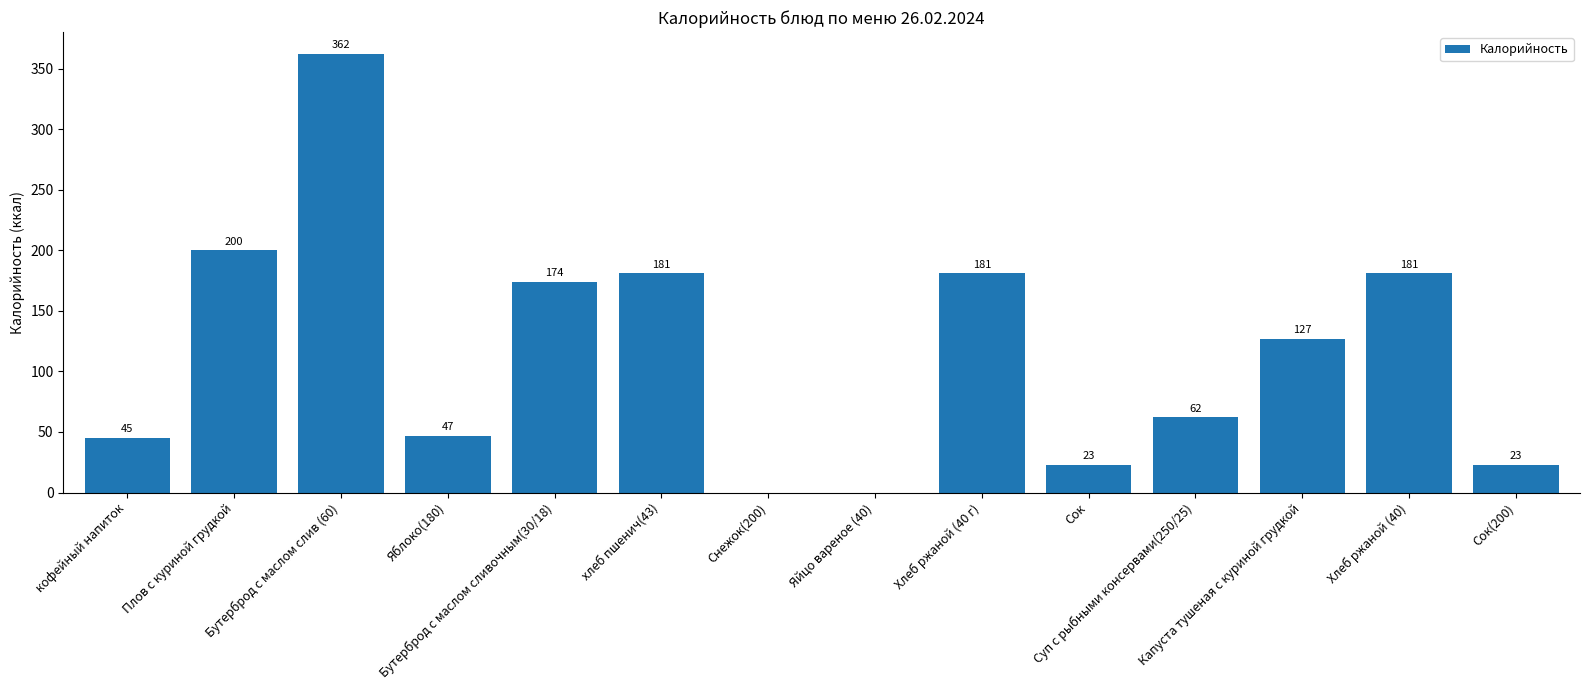

Are the bars grouped side by side (vs. stacked)?

No